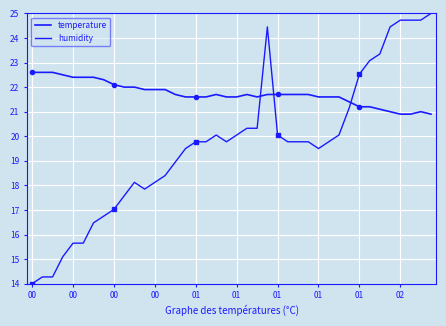

How many series are shown in this chart?

2